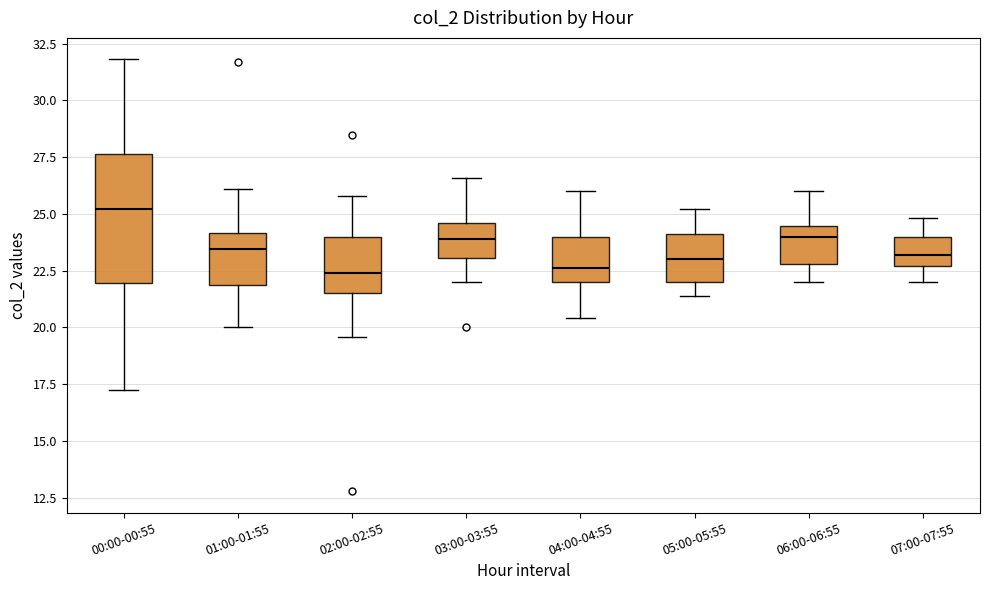

Reading left to right, transcribe this box plot: for each box, give where its median line is, the range the box spans, and where its two whiskers end, as read against the y-axis. The values are not printed on the chart, so give them approximately, as read against the axis.

00:00-00:55: median 25.0, box 22.0 to 27.5, whiskers 17.5 to 32.0
01:00-01:55: median 23.5, box 22.0 to 24.0, whiskers 20.0 to 26.0
02:00-02:55: median 22.5, box 21.5 to 24.0, whiskers 19.5 to 26.0
03:00-03:55: median 24.0, box 23.0 to 24.5, whiskers 22.0 to 26.5
04:00-04:55: median 22.5, box 22.0 to 24.0, whiskers 20.5 to 26.0
05:00-05:55: median 23.0, box 22.0 to 24.0, whiskers 21.5 to 25.0
06:00-06:55: median 24.0, box 23.0 to 24.5, whiskers 22.0 to 26.0
07:00-07:55: median 23.0, box 22.5 to 24.0, whiskers 22.0 to 25.0